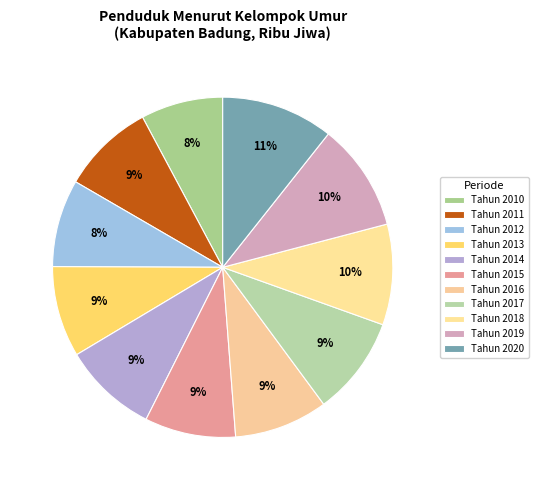

Is the sum of Tahun 2010 and Tahun 2011 greater than half?

No